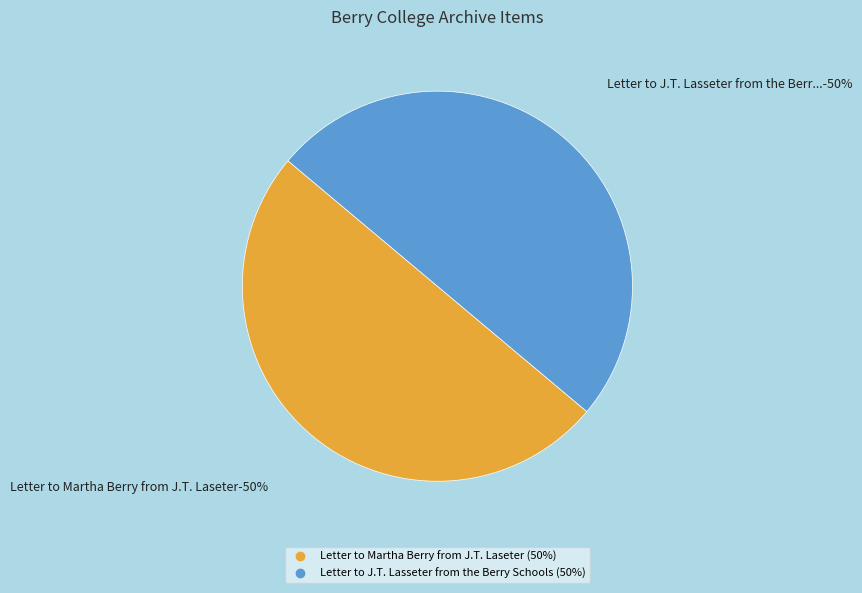

Do Letter to Martha Berry from J.T. Laseter and Letter to J.T. Lasseter from the Berry Schools together represent more than half of the pie?

Yes